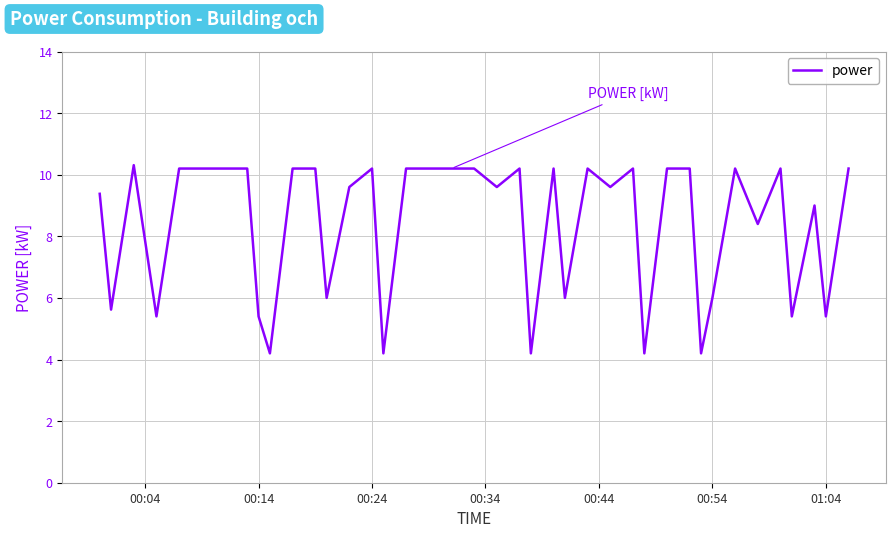

What is the maximum value shown in the chart?

10.3